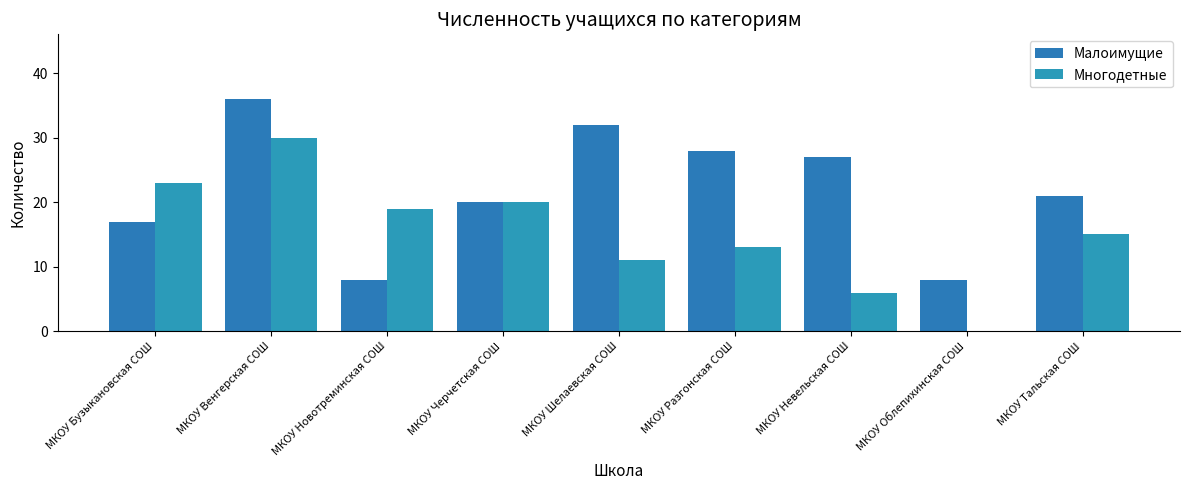

Are the bars horizontal?

No